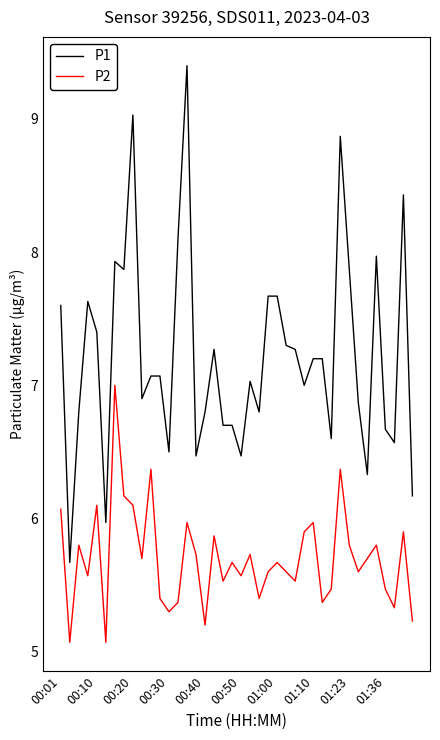

Rank the series by their average value, from lowest to highest.

P2, P1